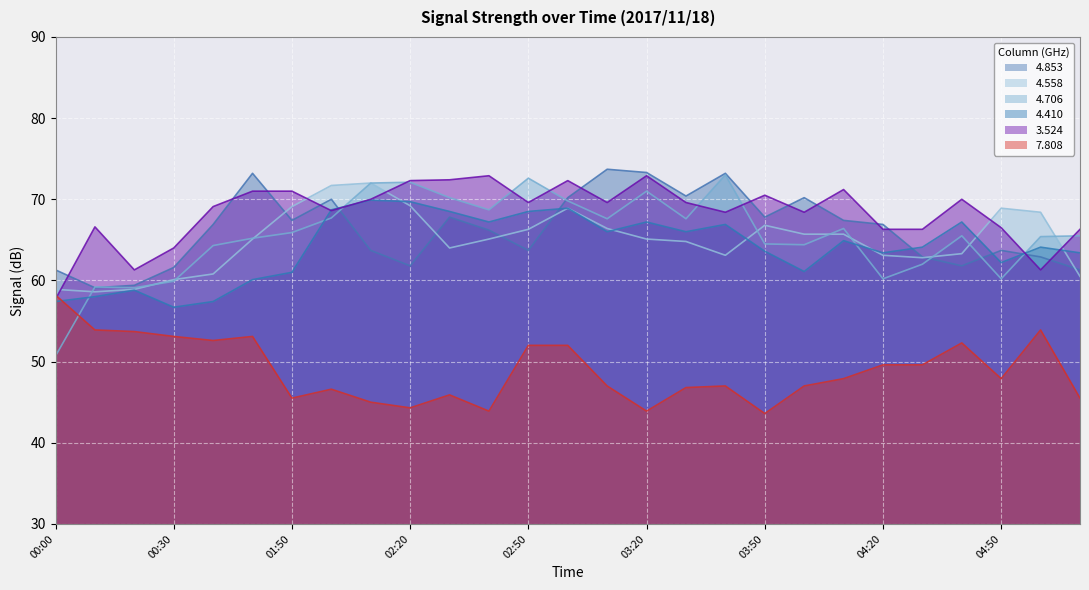

Reading right to left, transcribe all the data shown in this chart.

4.853: 61.3	62.9	63.7	61.8	62.9	66.9	67.4	70.2	67.8	73.2	70.4	73.3	73.7	70.2	63.7	66.2	67.8	61.8	63.7	70.0	67.4	73.2	66.9	61.6	59.4	59.1	61.3
4.558: 60.5	68.4	68.9	63.3	62.8	63.1	65.7	65.7	66.8	63.1	64.8	65.1	66.4	68.9	66.3	65.1	64.0	69.2	72.0	71.7	69.1	65.1	60.8	60.1	58.9	58.6	58.9
4.706: 65.5	65.4	60.2	65.5	62.0	60.2	66.4	64.4	64.5	73.0	67.6	71.0	67.6	69.8	72.6	68.7	70.2	72.1	72.0	67.7	65.9	65.2	64.3	59.9	59.1	59.2	50.7
4.410: 63.4	64.1	62.2	67.2	64.1	63.4	64.9	61.1	63.6	66.9	66.0	67.2	66.0	68.9	68.5	67.2	68.5	69.7	69.9	68.7	61.0	60.1	57.4	56.7	58.8	58.0	57.4
3.524: 66.3	61.3	66.5	70.0	66.3	66.3	71.2	68.4	70.5	68.4	69.6	72.9	69.6	72.3	69.6	72.9	72.4	72.3	70.0	68.6	71.0	71.0	69.1	64.0	61.3	66.6	57.7
7.808: 45.5	53.9	47.9	52.3	49.6	49.6	47.9	47.0	43.6	47.0	46.8	43.9	47.0	52.0	52.0	43.9	45.9	44.3	45.0	46.6	45.5	53.1	52.6	53.1	53.7	53.9	58.2